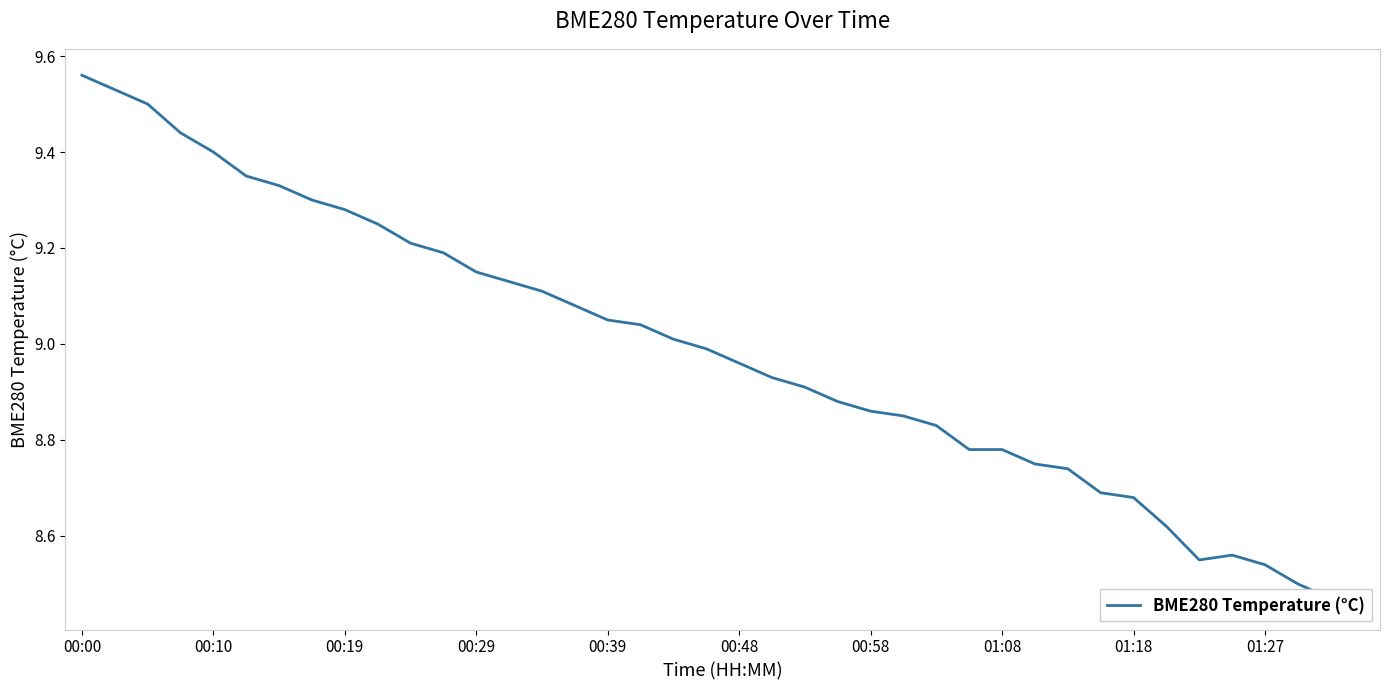

What is the difference between the values at 22 and 28?

0.1